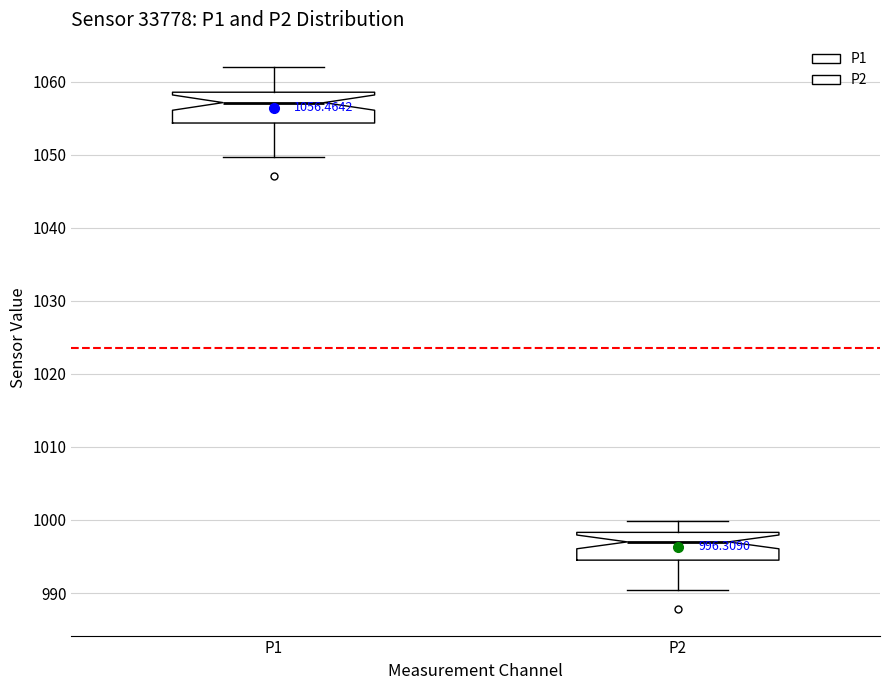

Which box has the highest median line?

P1